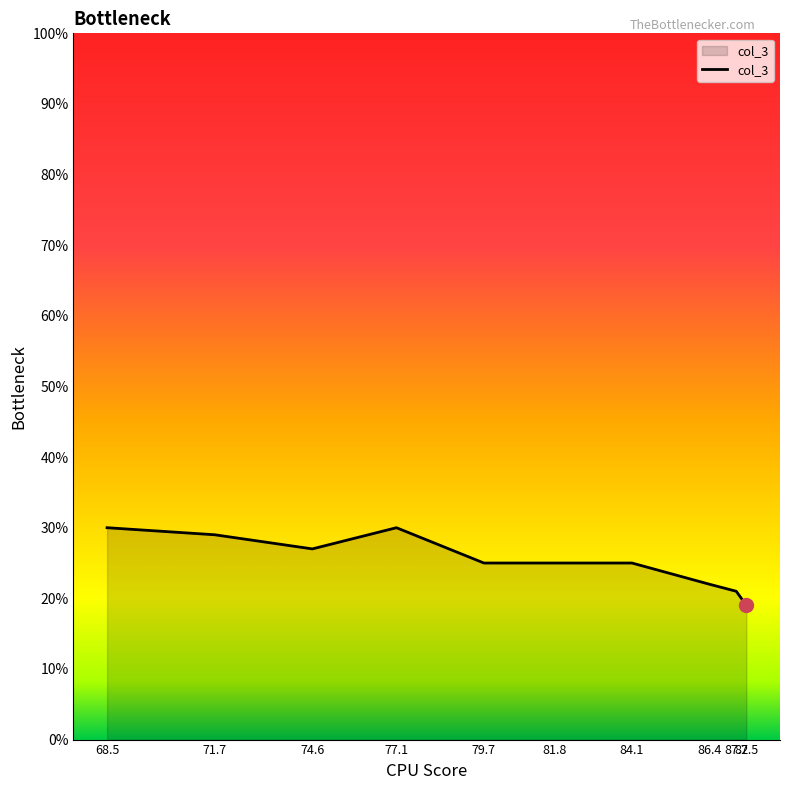

Does the chart have visible grid lines?

No